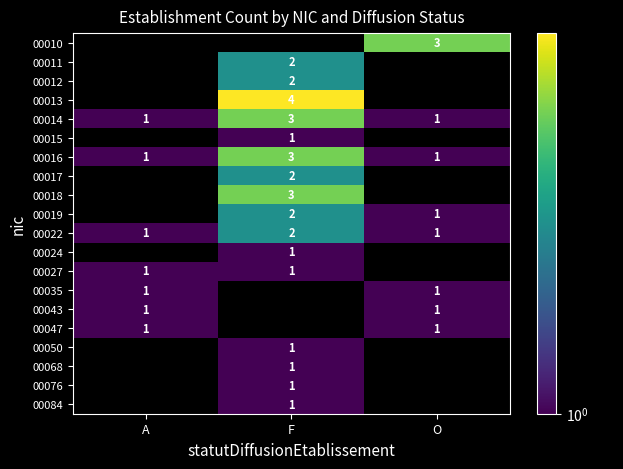

The value of 00017 at F is 2. True or false?

True